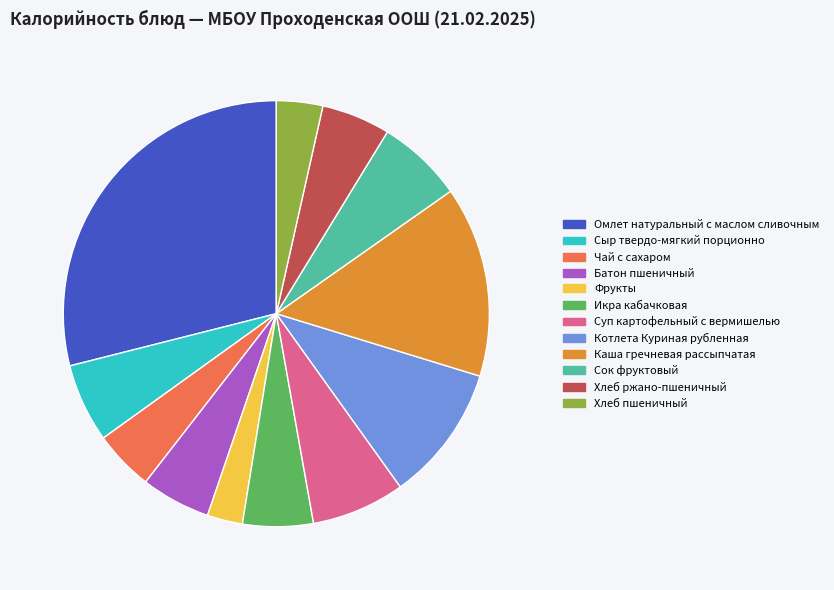

Do Хлеб ржано-пшеничный and Омлет натуральный с маслом сливочным together represent more than half of the pie?

No